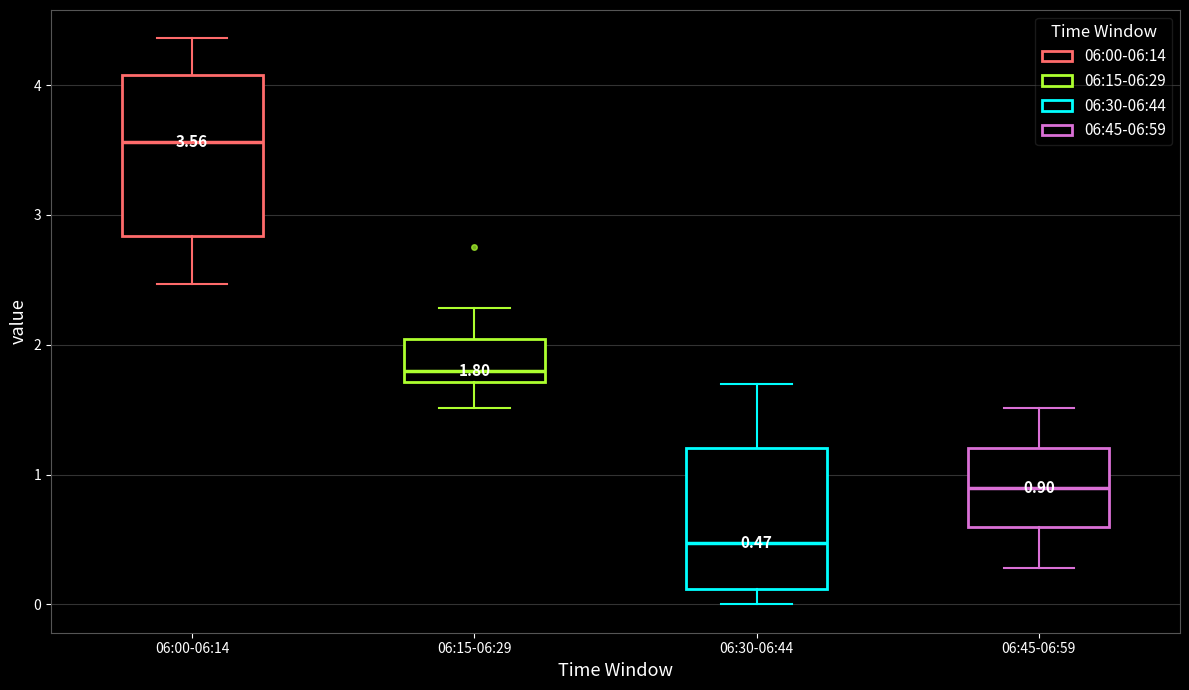

Which box's median line is the lowest?

06:30-06:44